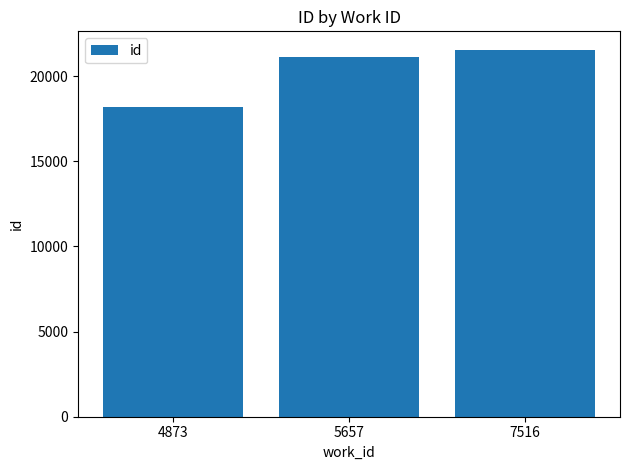

Rank the categories by value from lowest to highest.

4873, 5657, 7516